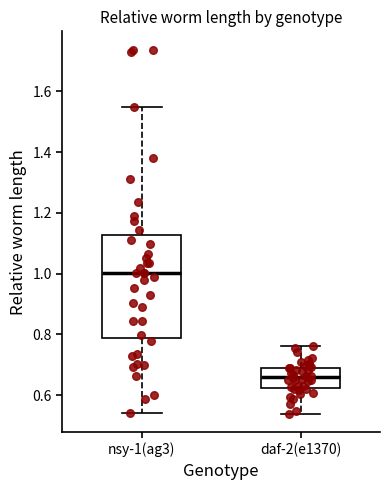

Where does the upper whisker of the box for daf-2(e1370) end on the y-axis? The values are not printed on the chart, so give them approximately, as read against the axis.

0.76